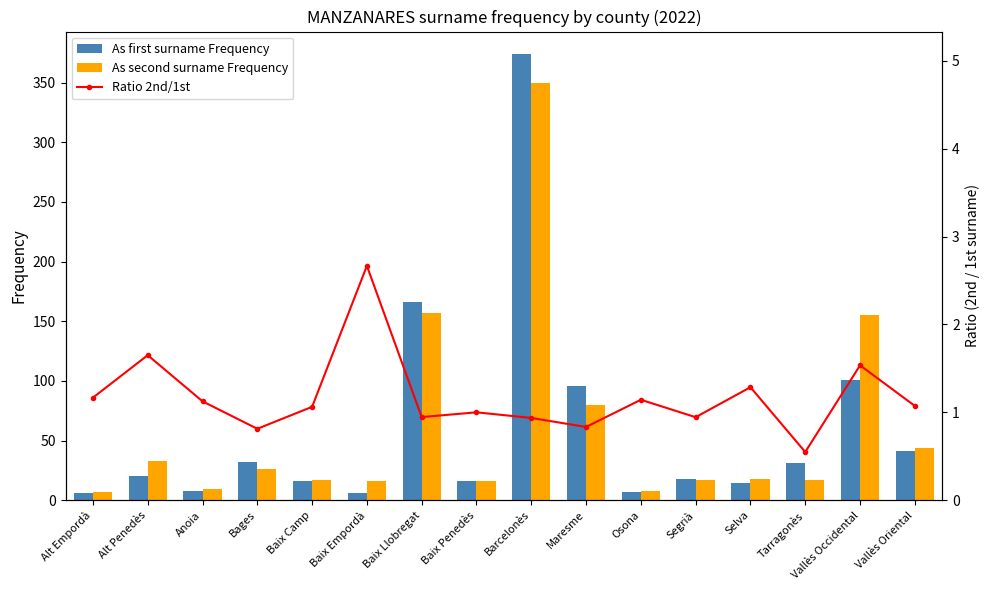

What are all the series names shown in the legend?

As first surname Frequency, As second surname Frequency, Ratio 2nd/1st